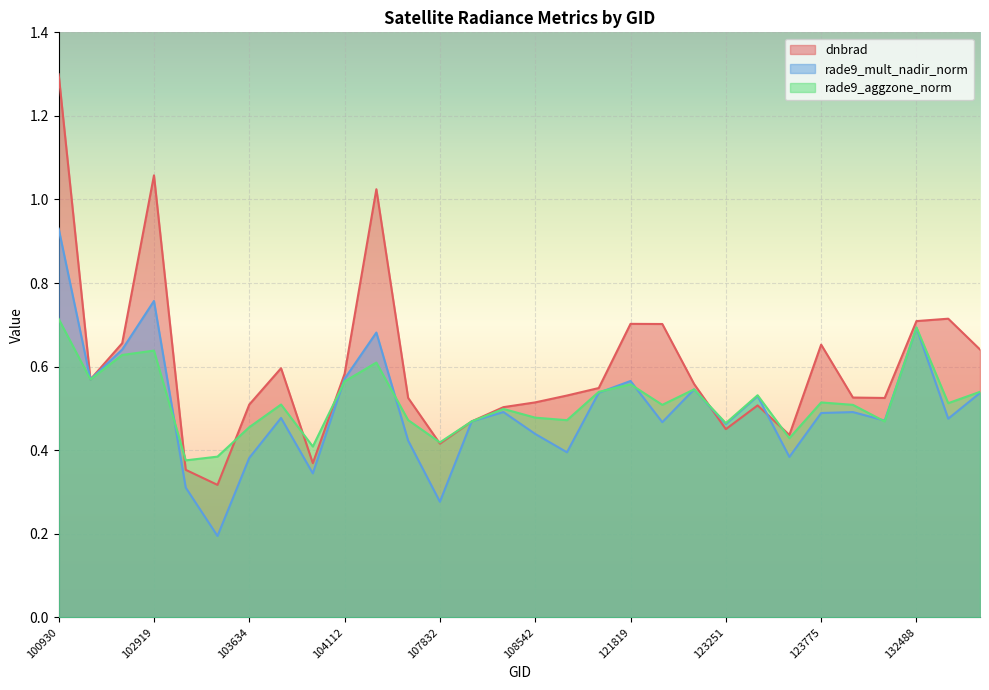

What is the lowest value of the rade9_aggzone_norm series?

0.4